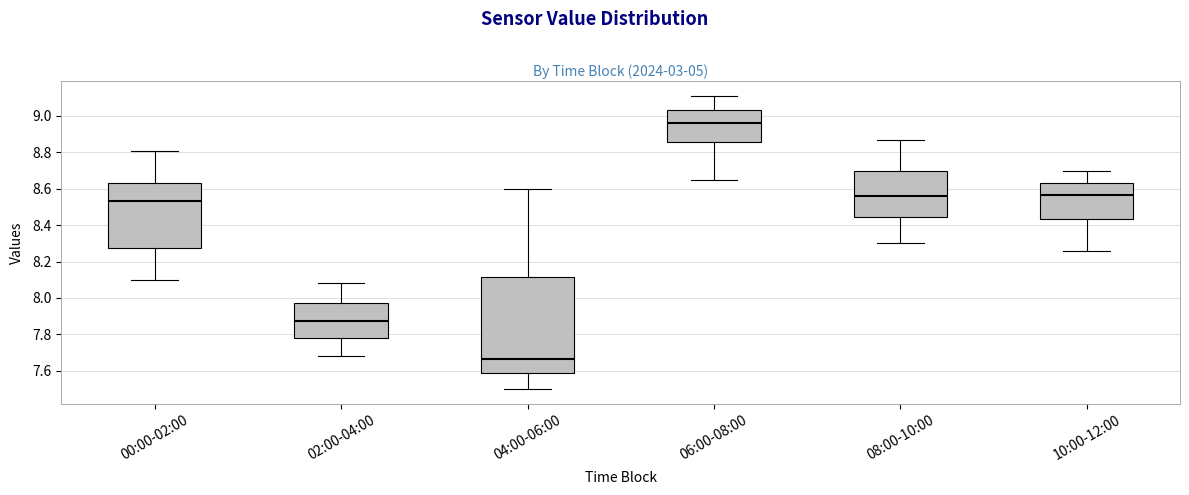

Where does the upper whisker of the box for 08:00-10:00 end on the y-axis? The values are not printed on the chart, so give them approximately, as read against the axis.

8.88